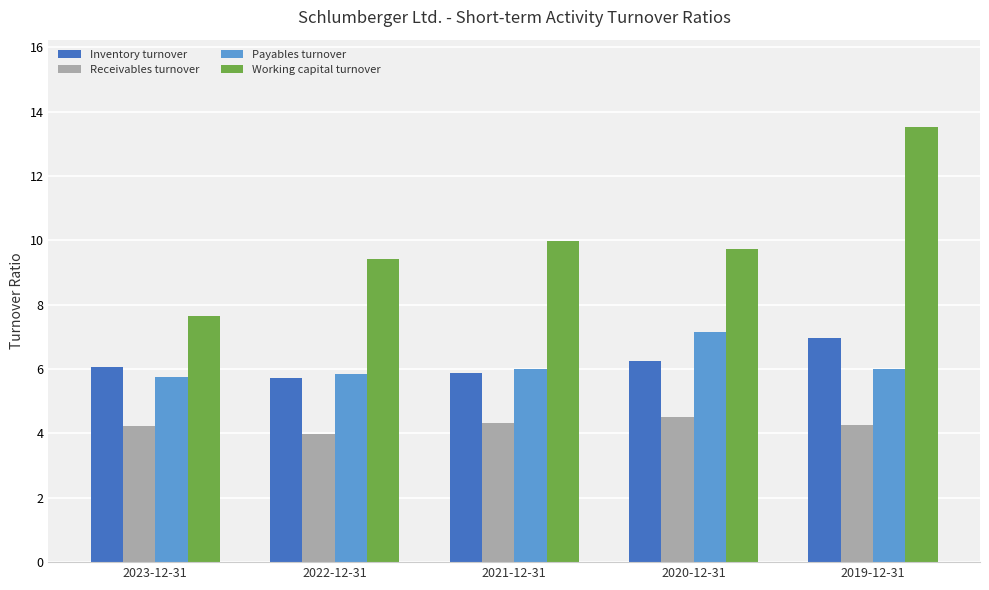

What position from the left is 2020-12-31?

4